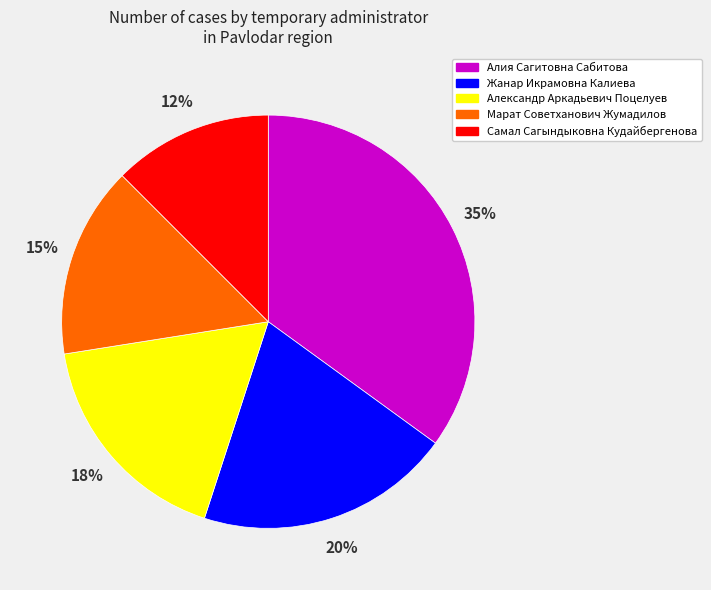

The Жанар Икрамовна Калиева slice represents 20% of the pie. True or false?

True